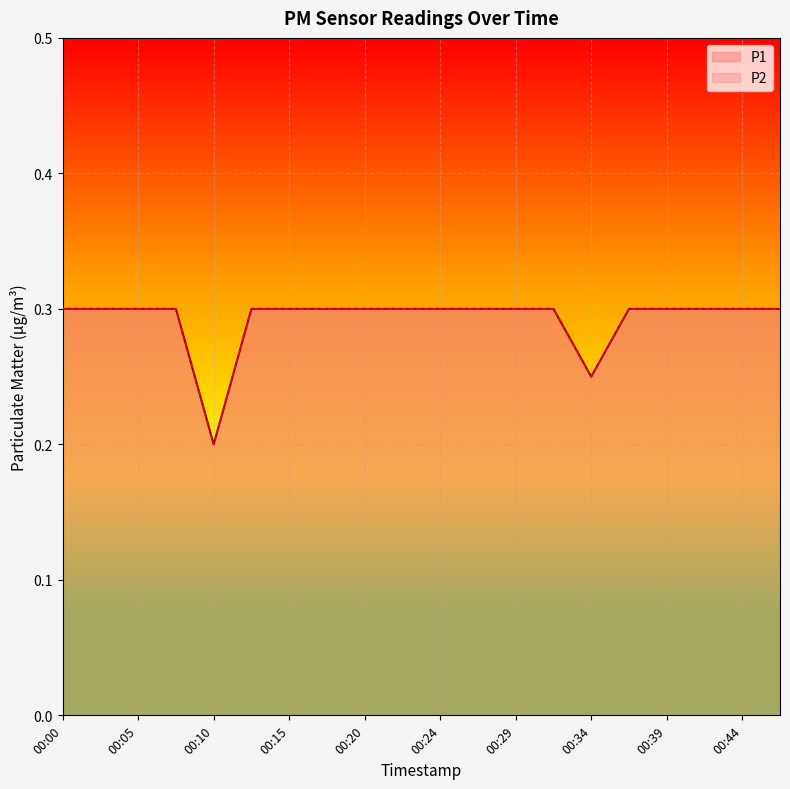

Reading left to right, list all the values displayed in this chart.

P1: 0.3	0.3	0.3	0.3	0.2	0.3	0.3	0.3	0.3	0.3	0.3	0.3	0.3	0.3	0.2	0.3	0.3	0.3	0.3	0.3
P2: 0.3	0.3	0.3	0.3	0.2	0.3	0.3	0.3	0.3	0.3	0.3	0.3	0.3	0.3	0.2	0.3	0.3	0.3	0.3	0.3